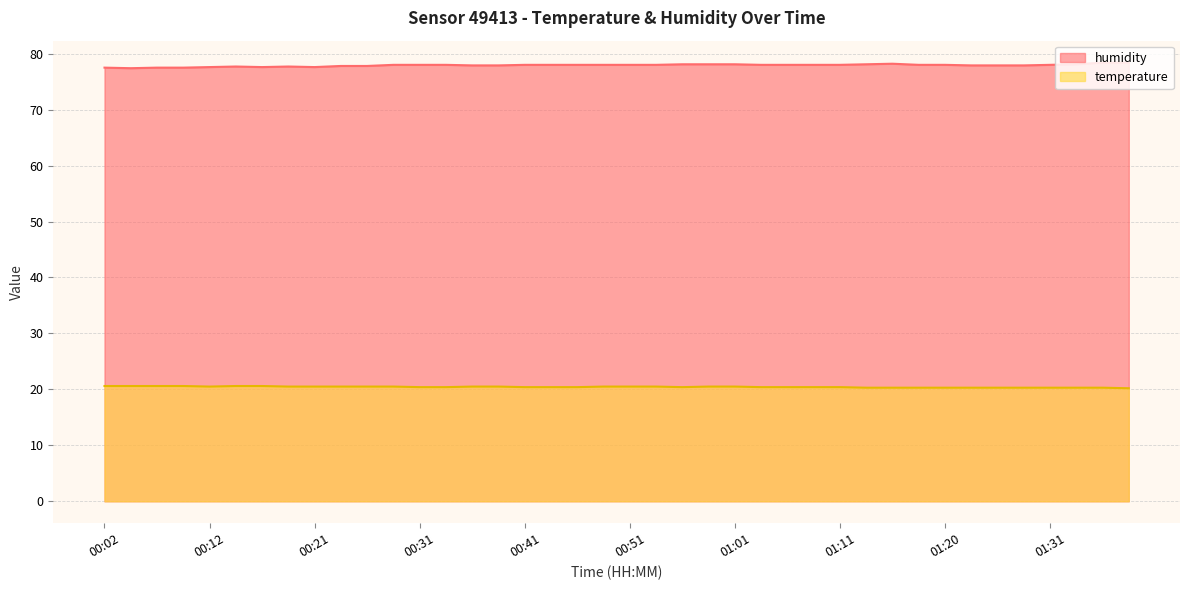

Where is the first local minimum for temperature?

00:12